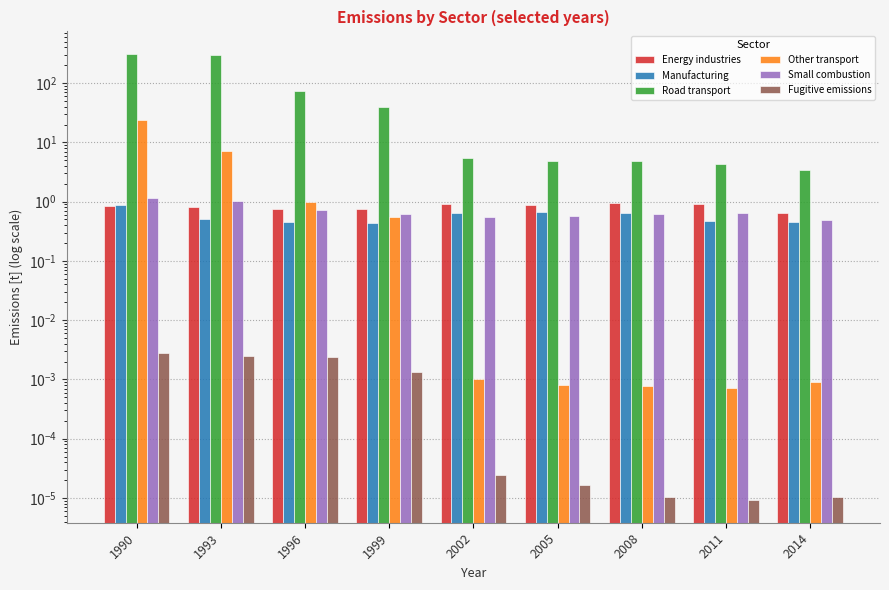

How many bars are there in total?

54